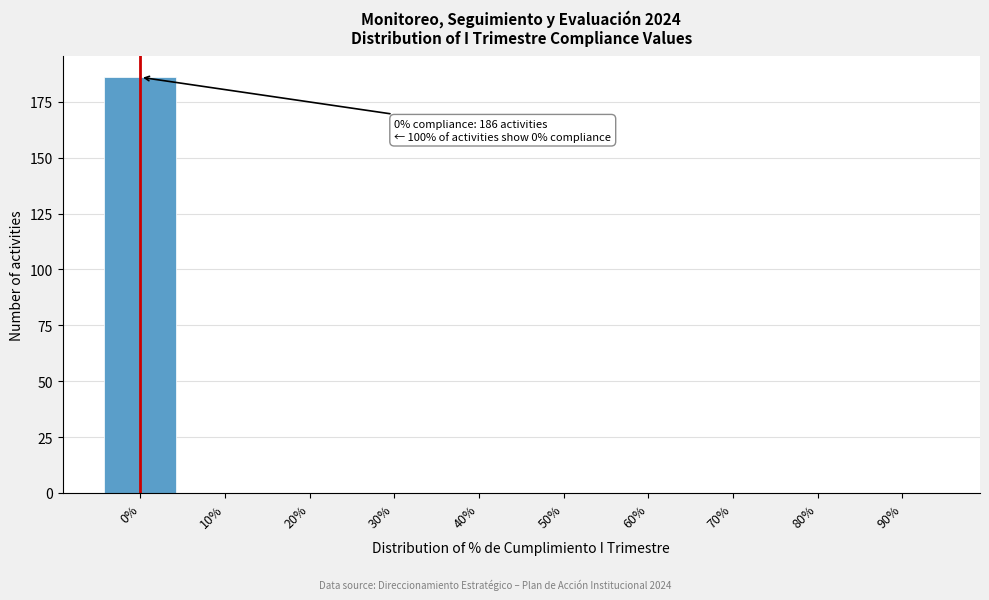

Reading right to left, transcribe all the data shown in this chart.

90%=0	80%=0	70%=0	60%=0	50%=0	40%=0	30%=0	20%=0	10%=0	0%=186